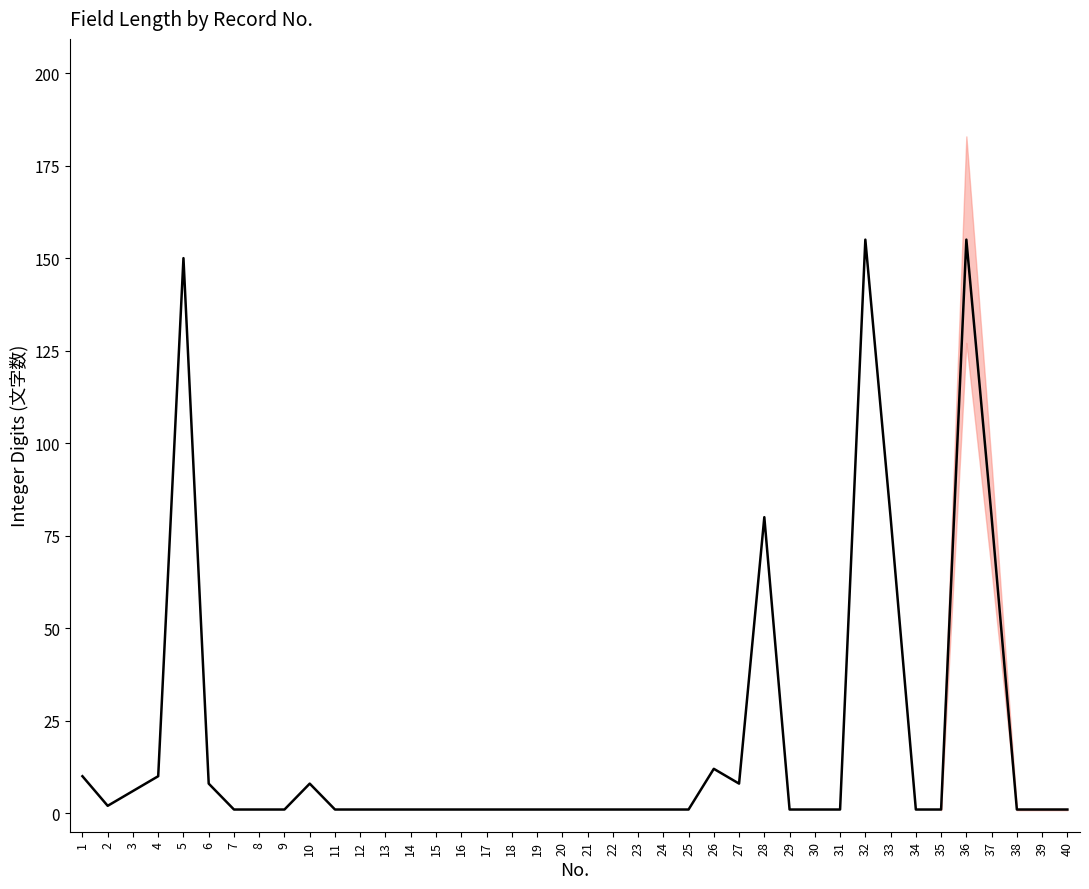

Which has a higher value, 28 or 18?

28